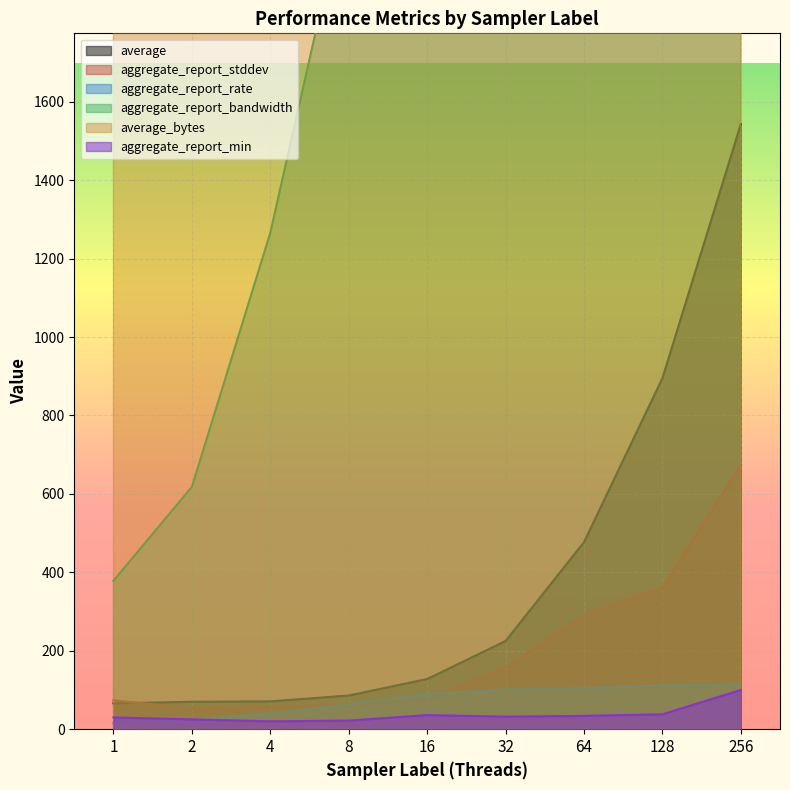

At which label does aggregate_report_bandwidth reach its peak?

128